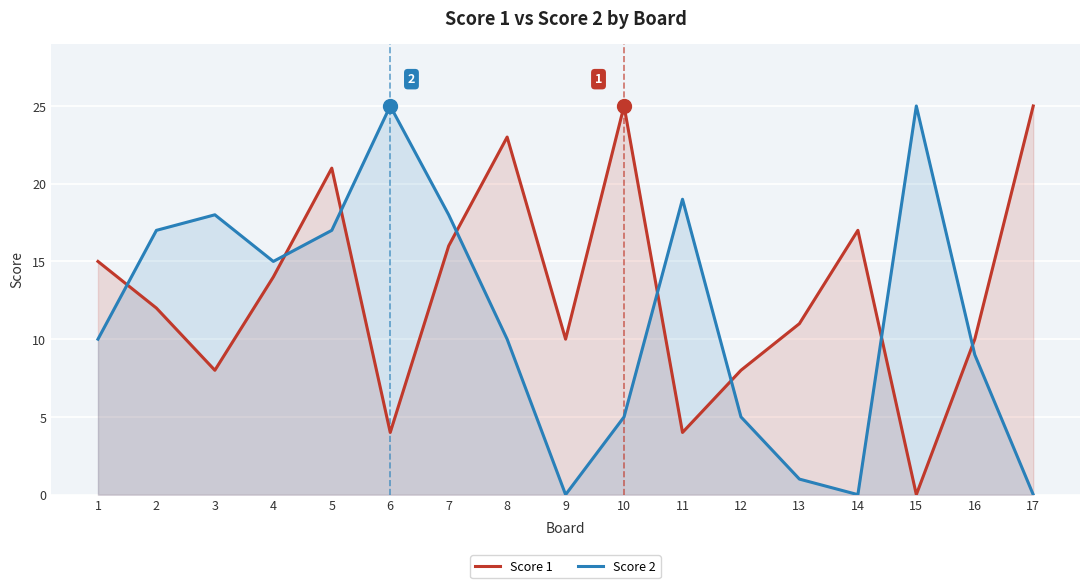

The Score 1 series shows 25 at 17. True or false?

True